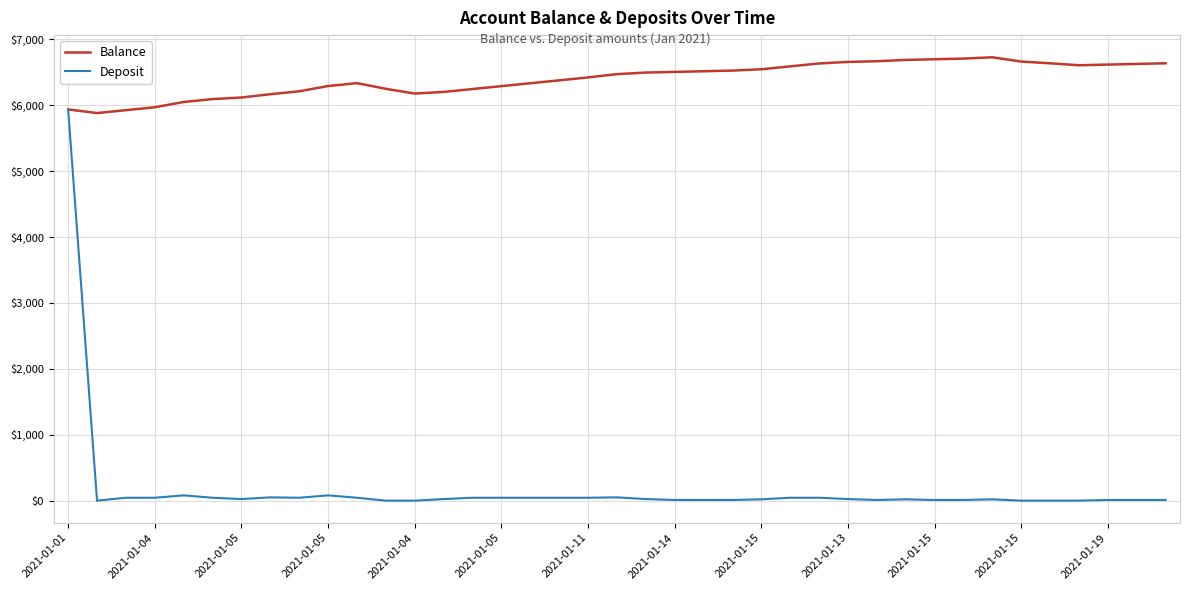

Which series has the largest range (max minus min)?

Deposit